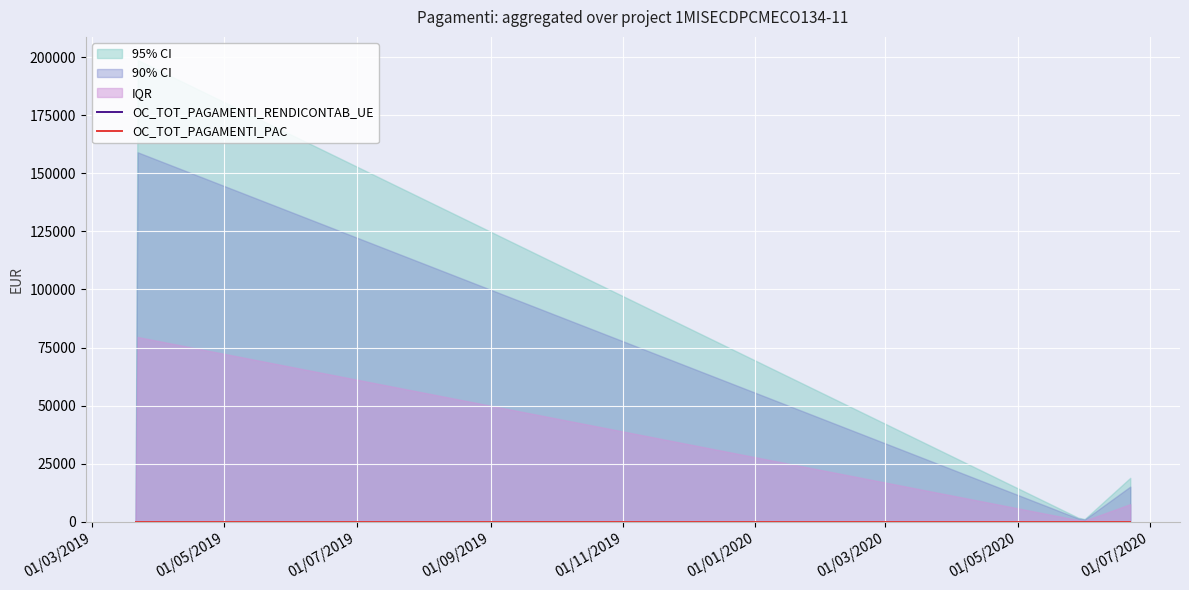

True or false: OC_TOT_PAGAMENTI_RENDICONTAB_UE has more than 1 interior local peaks.

False